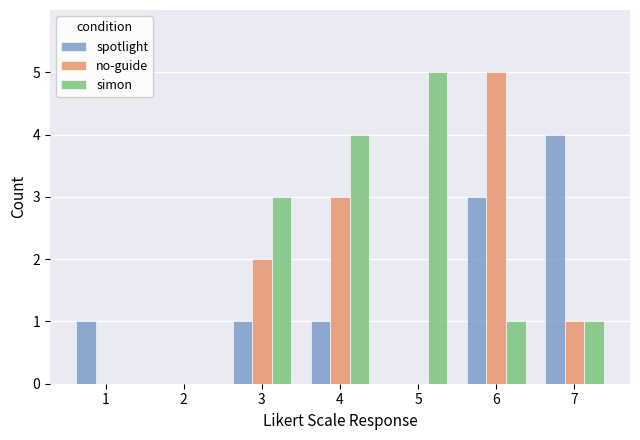

What is the approximate value of spotlight at 7?

4